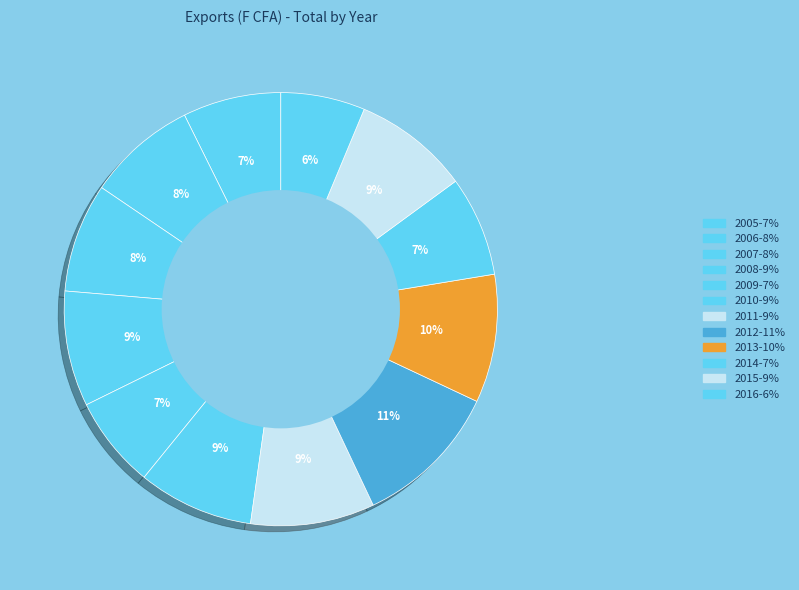

Is 2015 the majority of the pie?

No